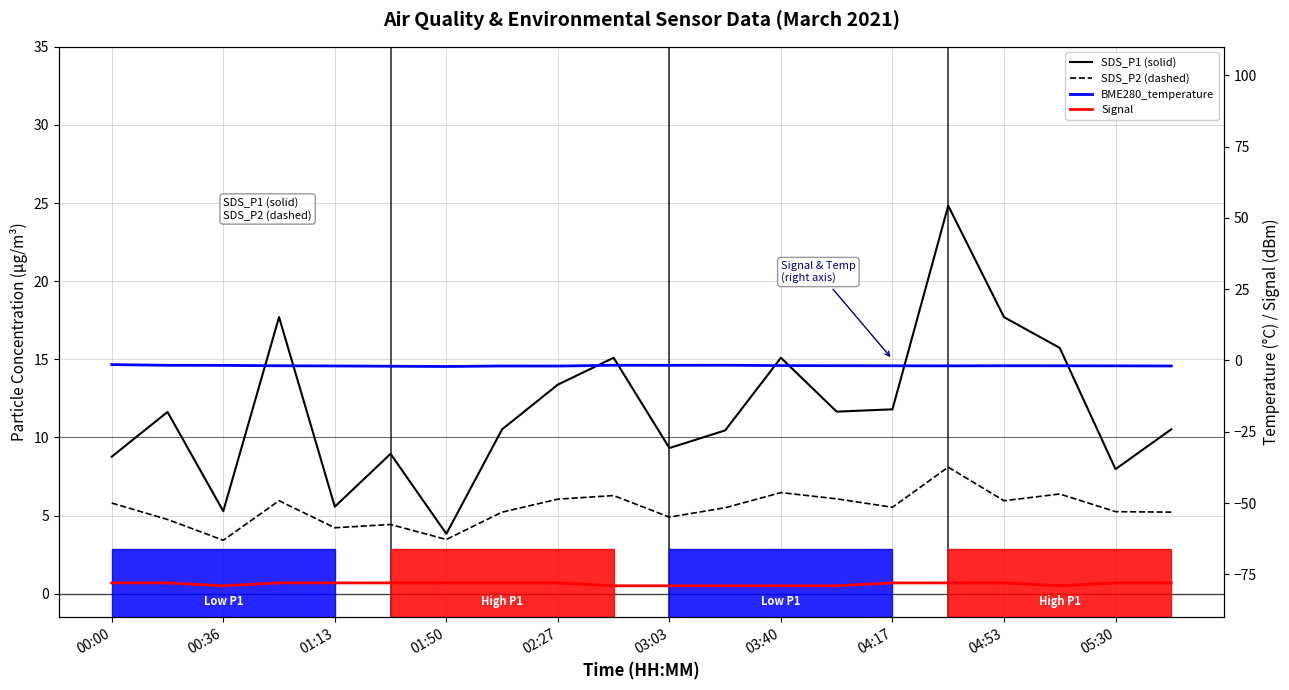

How many lines are shown in the chart?

4